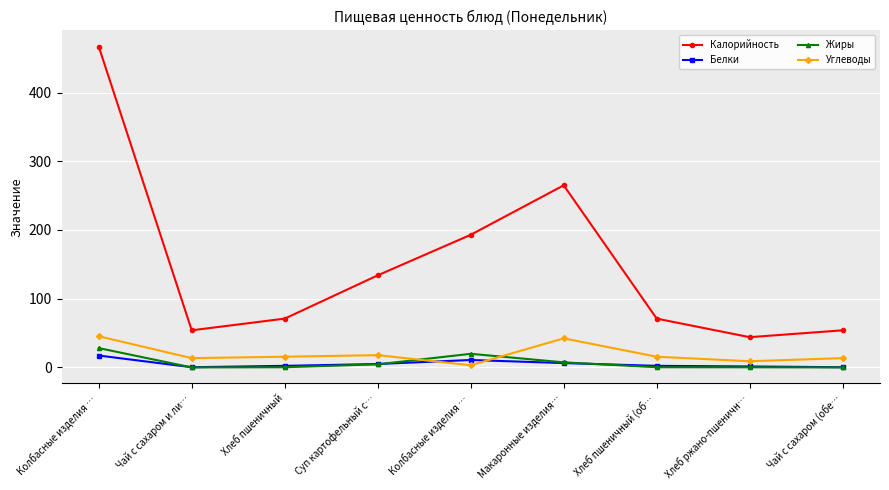

Which category has the lowest value in the Белки series?

Чай с сахаром и ли…